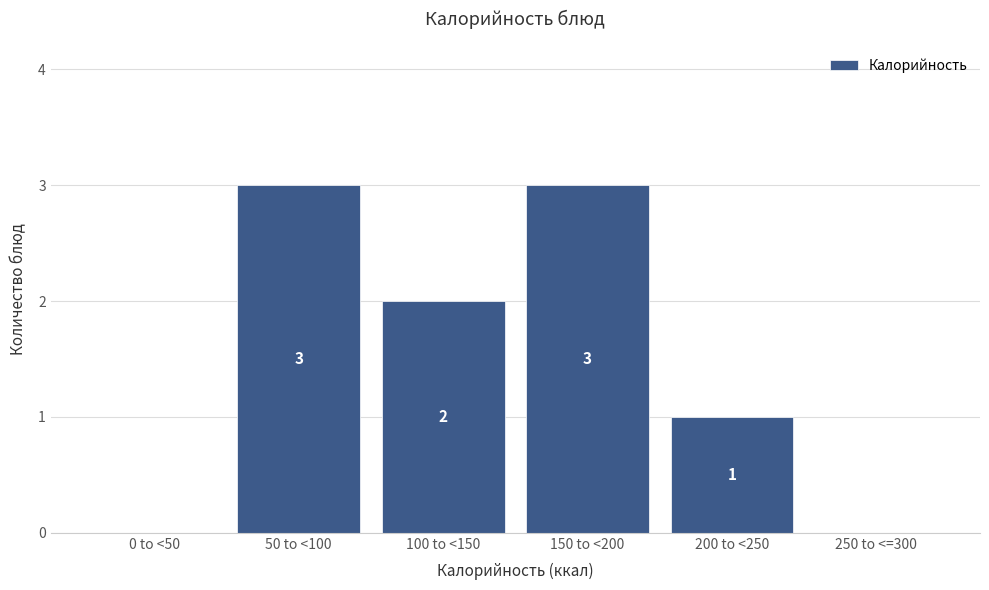

Reading left to right, extract all data points from this chart.

0 to <50=0	50 to <100=3	100 to <150=2	150 to <200=3	200 to <250=1	250 to <=300=0